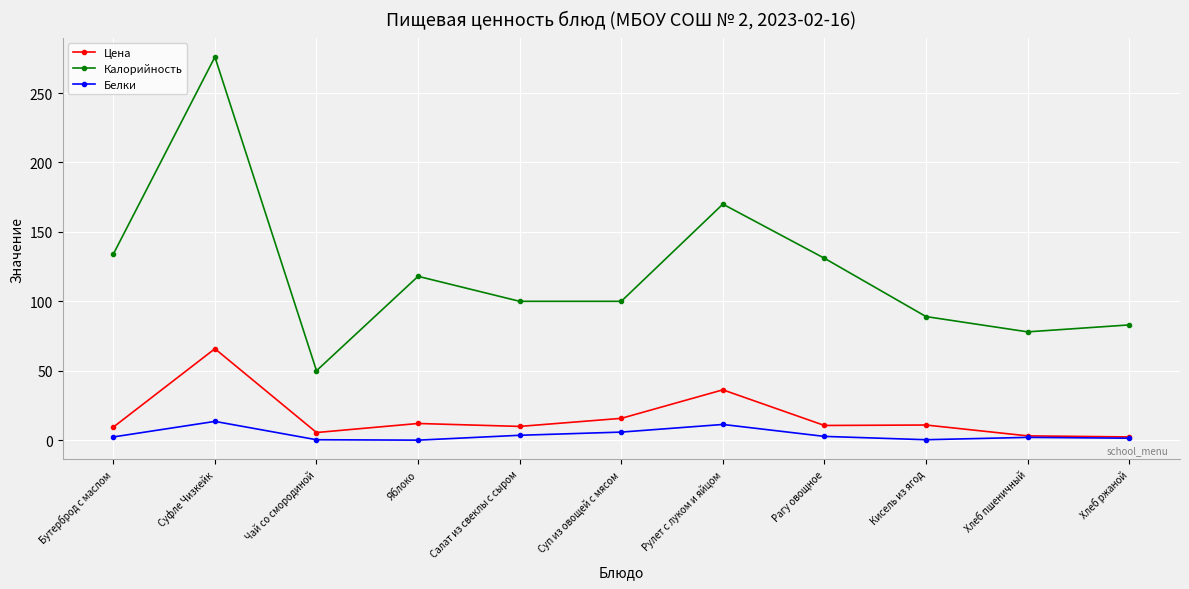

What is the value of the Цена point at the 5th from the left?

9.9